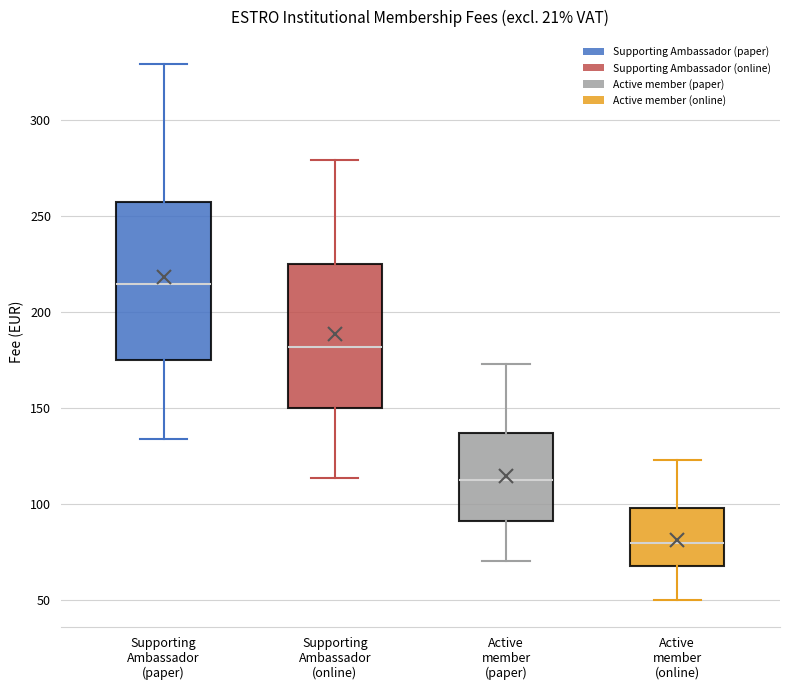

Reading left to right, transcribe this box plot: for each box, give where its median line is, the range the box spans, and where its two whiskers end, as read against the y-axis. The values are not printed on the chart, so give them approximately, as read against the axis.

Supporting Ambassador (paper): median 215, box 175 to 255, whiskers 135 to 330
Supporting Ambassador (online): median 180, box 150 to 225, whiskers 115 to 280
Active member (paper): median 115, box 90 to 135, whiskers 70 to 175
Active member (online): median 80, box 70 to 100, whiskers 50 to 125